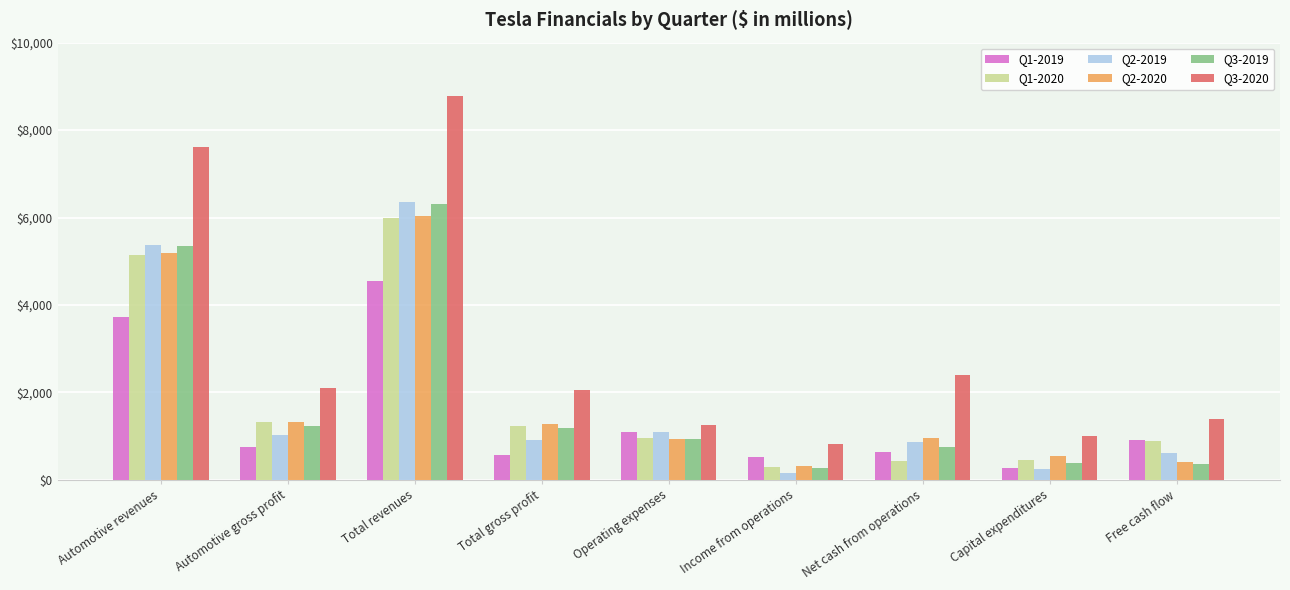

What are all the series names shown in the legend?

Q1-2019, Q1-2020, Q2-2019, Q2-2020, Q3-2019, Q3-2020